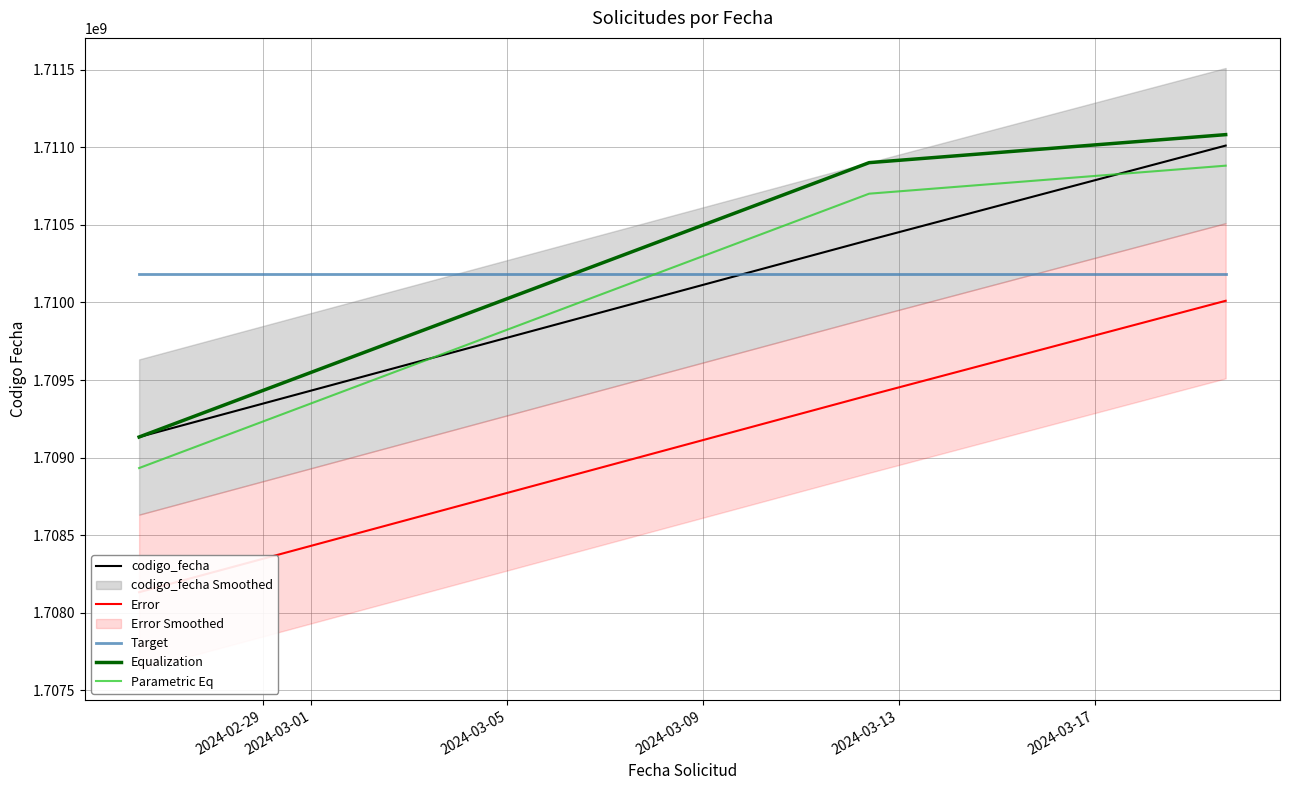

What is the lowest value of the Equalization series?

1709133225.0